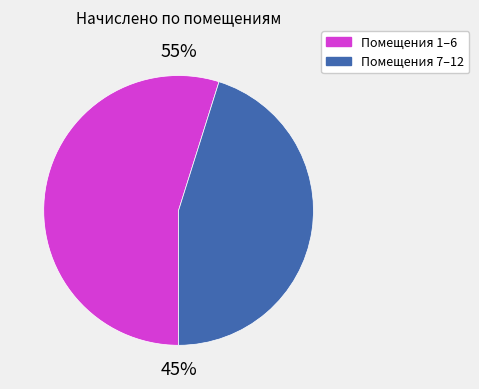

Does 3 account for over 50% of the chart?

No